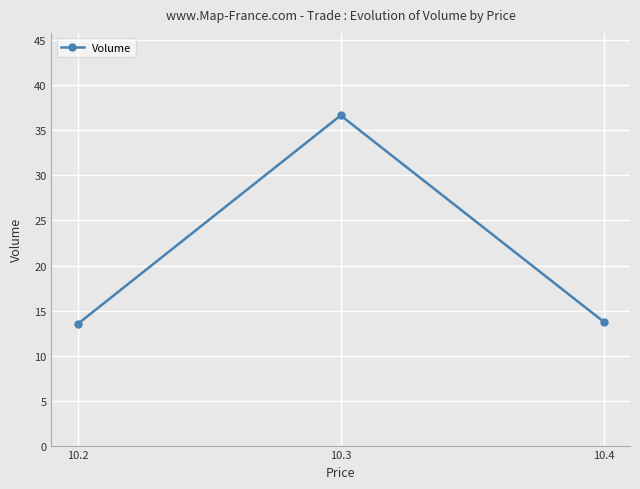

What is the smallest value displayed?

13.5